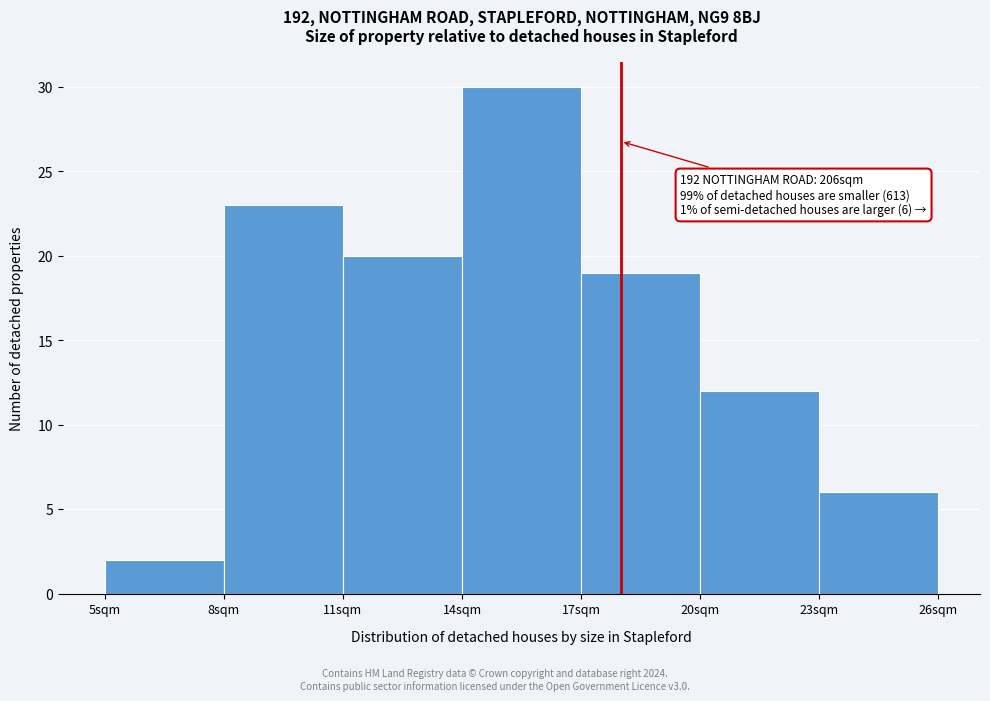

Which range on the x-axis has the tallest bar?

14 to 17